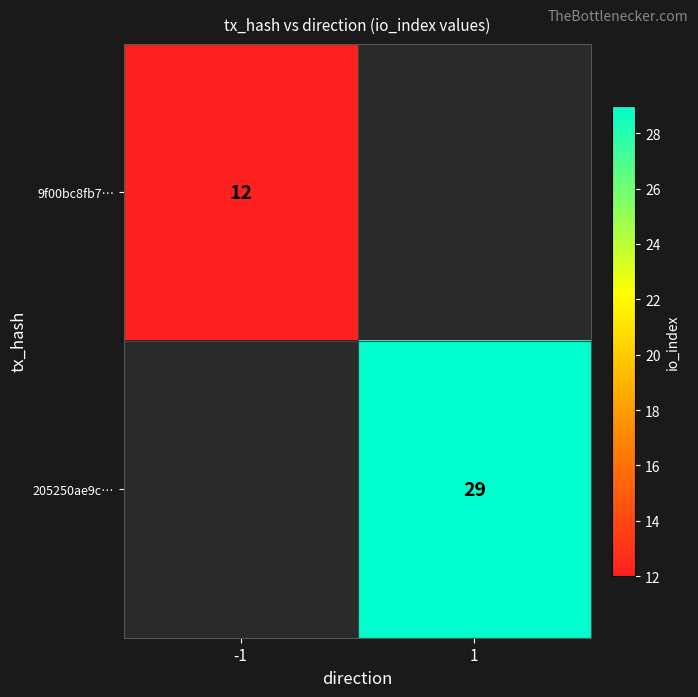

Is it true that 205250ae9c… equals 7 at 1?

False